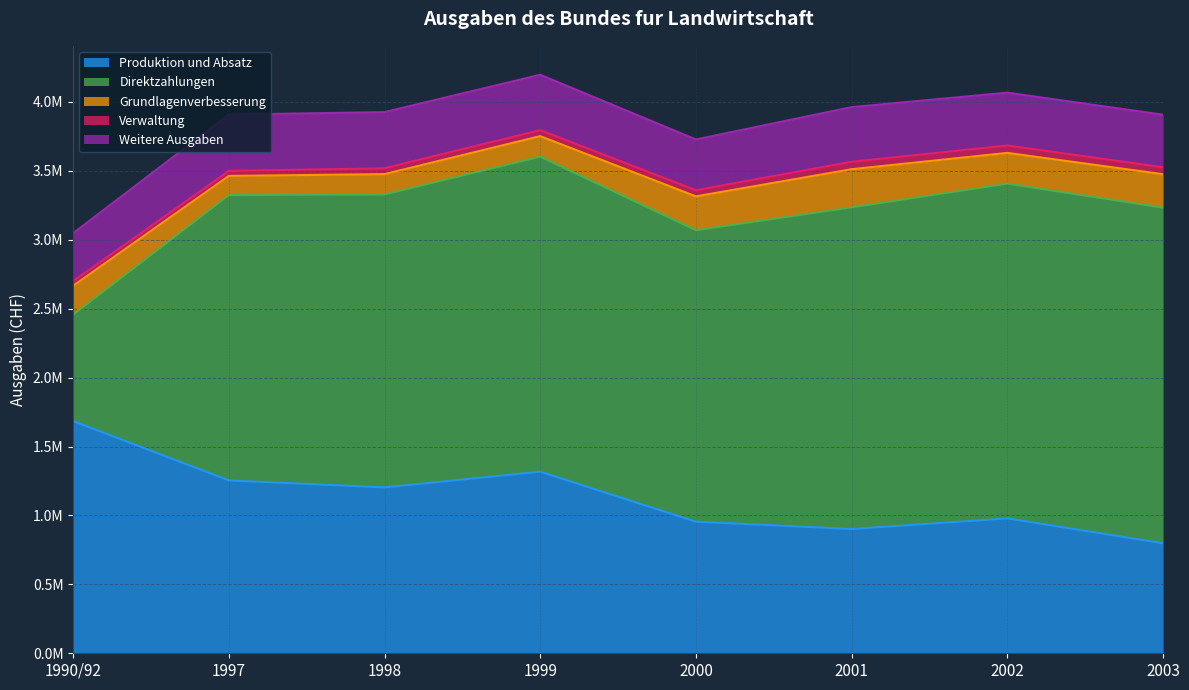

In Direktzahlungen, how many points are higher than both neighbors (excluding endpoints)?

1